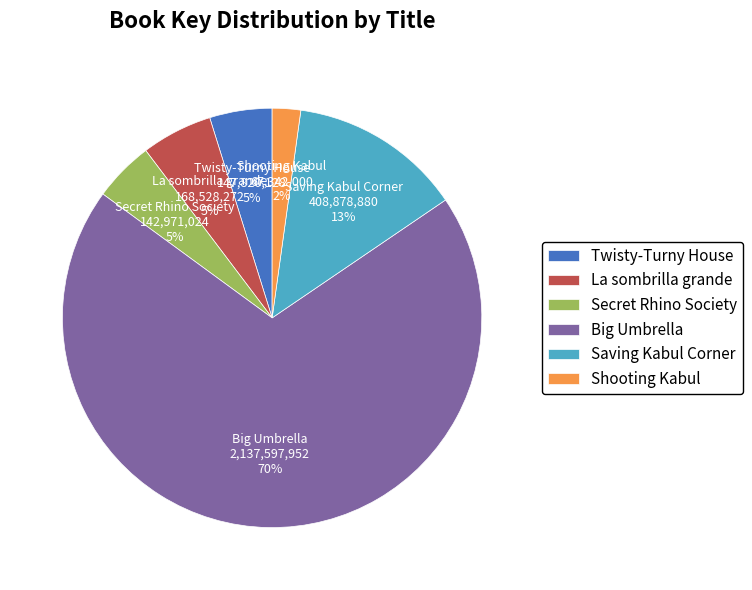

To the nearest percent, what portion does La sombrilla grande represent?

5%